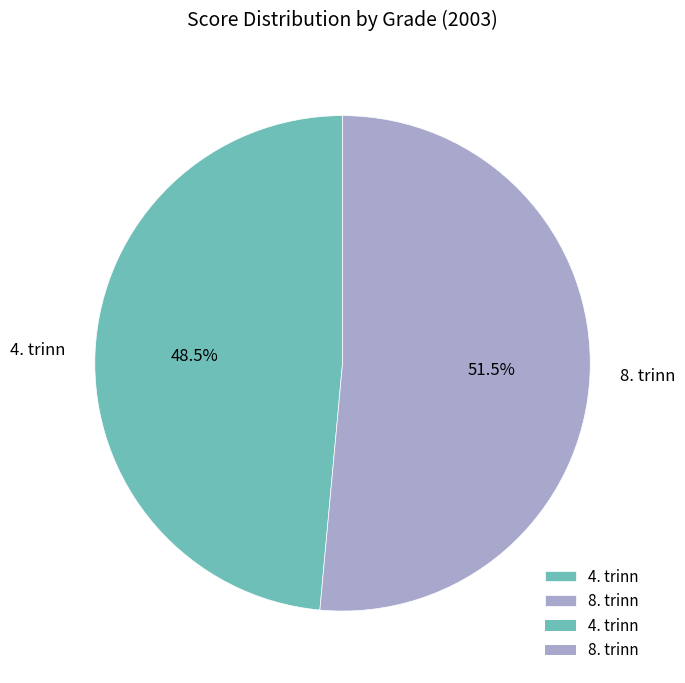

Do 4. trinn and 8. trinn together represent more than half of the pie?

Yes